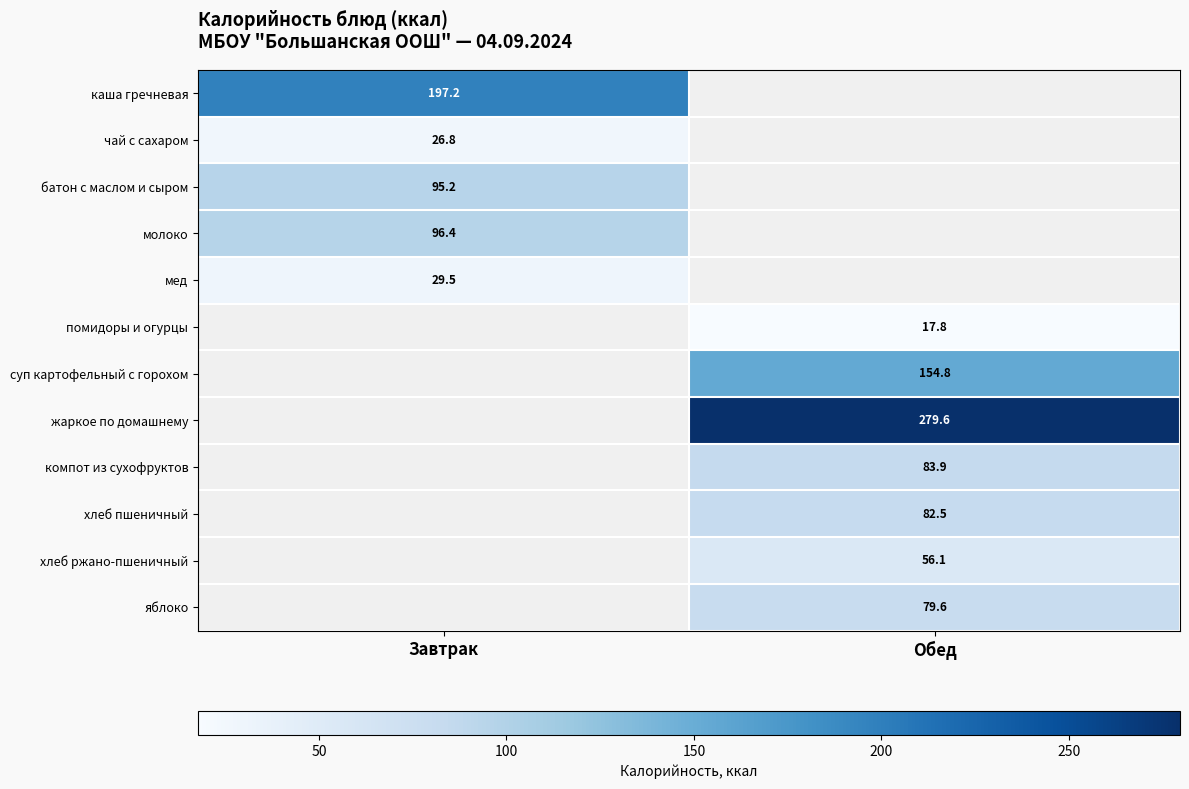

Which category has the highest value across all series?

Обед